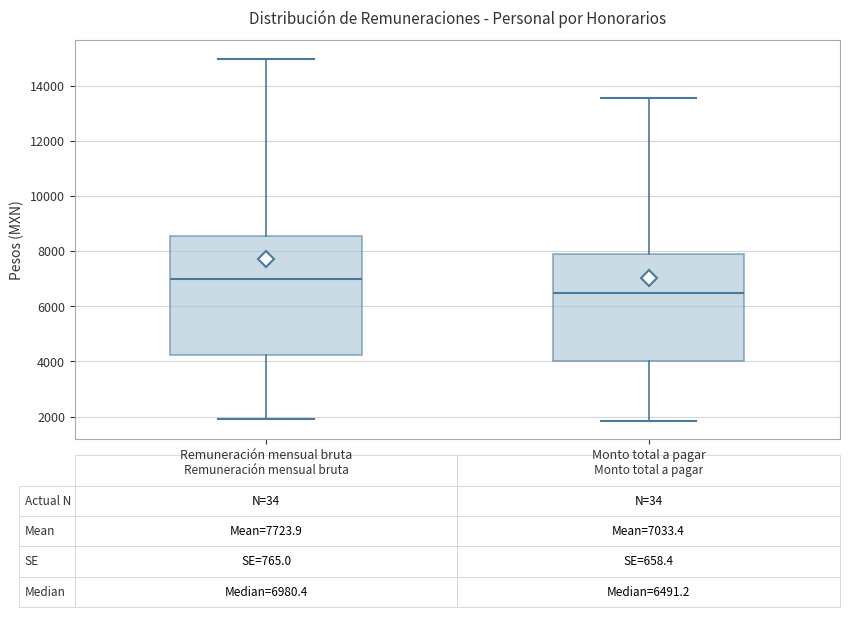

Which box's median line is the highest?

Remuneración mensual bruta